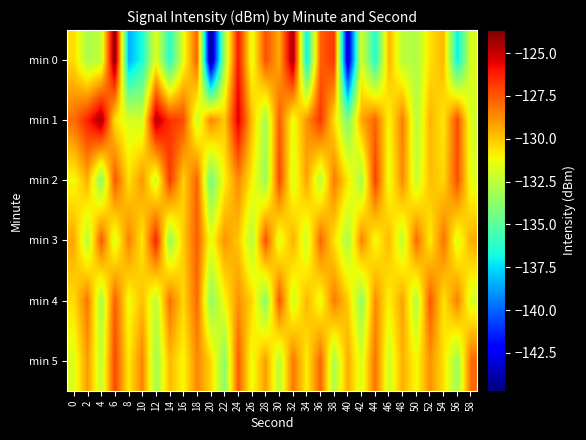

Reading right to left, extract all data points from this chart.

min 0: 58=-131.7	56=-137.1	54=-129.7	52=-130.6	50=-132.9	48=-132.6	46=-129.6	44=-136.5	42=-131.7	40=-143.7	38=-126.8	36=-127.8	34=-137.1	32=-124.2	30=-129.4	28=-127.3	26=-131.6	24=-126.0	22=-133.2	20=-144.7	18=-127.7	16=-131.5	14=-136.3	12=-131.5	10=-136.6	8=-138.5	6=-123.7	4=-132.3	2=-133.0	0=-130.5
min 1: 58=-131.9	56=-127.2	54=-130.8	52=-129.6	50=-132.7	48=-128.4	46=-131.1	44=-127.8	42=-129.3	40=-134.2	38=-130.5	36=-126.7	34=-128.9	32=-131.4	30=-127.6	28=-133.2	26=-129.8	24=-125.3	22=-130.1	20=-128.5	18=-132.2	16=-127.2	14=-126.7	12=-124.6	10=-132.0	8=-131.8	6=-130.6	4=-124.2	2=-126.3	0=-128.0
min 2: 58=-131.6	56=-127.3	54=-130.4	52=-129.8	50=-132.3	48=-128.7	46=-131.5	44=-126.9	42=-133.1	40=-130.7	38=-128.3	36=-132.6	34=-129.2	32=-131.8	30=-127.1	28=-133.4	26=-130.9	24=-128.6	22=-131.0	20=-134.5	18=-127.7	16=-130.3	14=-126.8	12=-132.1	10=-128.9	8=-130.6	6=-127.4	4=-133.8	2=-129.5	0=-131.2
min 3: 58=-129.4	56=-131.8	54=-128.1	52=-130.9	50=-127.9	48=-132.4	46=-129.7	44=-131.3	42=-128.5	40=-133.0	38=-130.6	36=-127.8	34=-132.2	32=-129.5	30=-131.7	28=-127.3	26=-132.8	24=-130.0	22=-128.9	20=-131.4	18=-127.6	16=-130.1	14=-133.5	12=-126.2	10=-130.8	8=-128.4	6=-131.9	4=-127.5	2=-132.7	0=-129.3
min 4: 58=-131.9	56=-128.4	54=-130.7	52=-127.5	50=-132.8	48=-129.2	46=-131.0	44=-128.7	42=-133.6	40=-130.1	38=-128.3	36=-131.5	34=-129.6	32=-132.0	30=-127.4	28=-133.9	26=-130.3	24=-128.8	22=-131.2	20=-133.7	18=-127.9	16=-130.4	14=-128.0	12=-132.5	10=-129.8	8=-131.3	6=-127.6	4=-133.1	2=-128.2	0=-130.5
min 5: 58=-127.9	56=-133.3	54=-130.6	52=-128.8	50=-131.2	48=-129.5	46=-132.1	44=-128.1	42=-131.8	40=-129.4	38=-133.0	36=-127.8	34=-130.9	32=-128.2	30=-132.6	28=-129.1	26=-131.4	24=-127.6	22=-133.8	20=-130.3	18=-128.6	16=-131.1	14=-129.7	12=-133.2	10=-128.5	8=-130.8	6=-127.1	4=-132.4	2=-129.0	0=-131.7